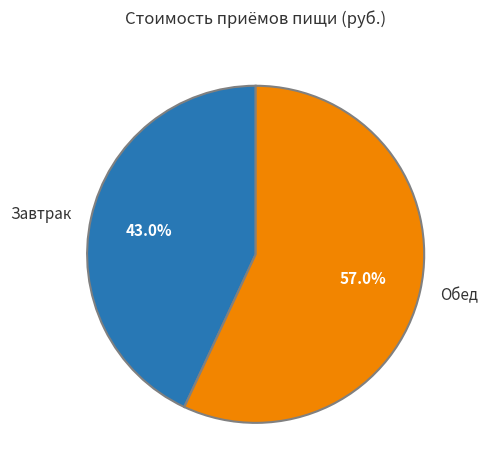

Combined, do Обед and Завтрак account for over 50%?

Yes